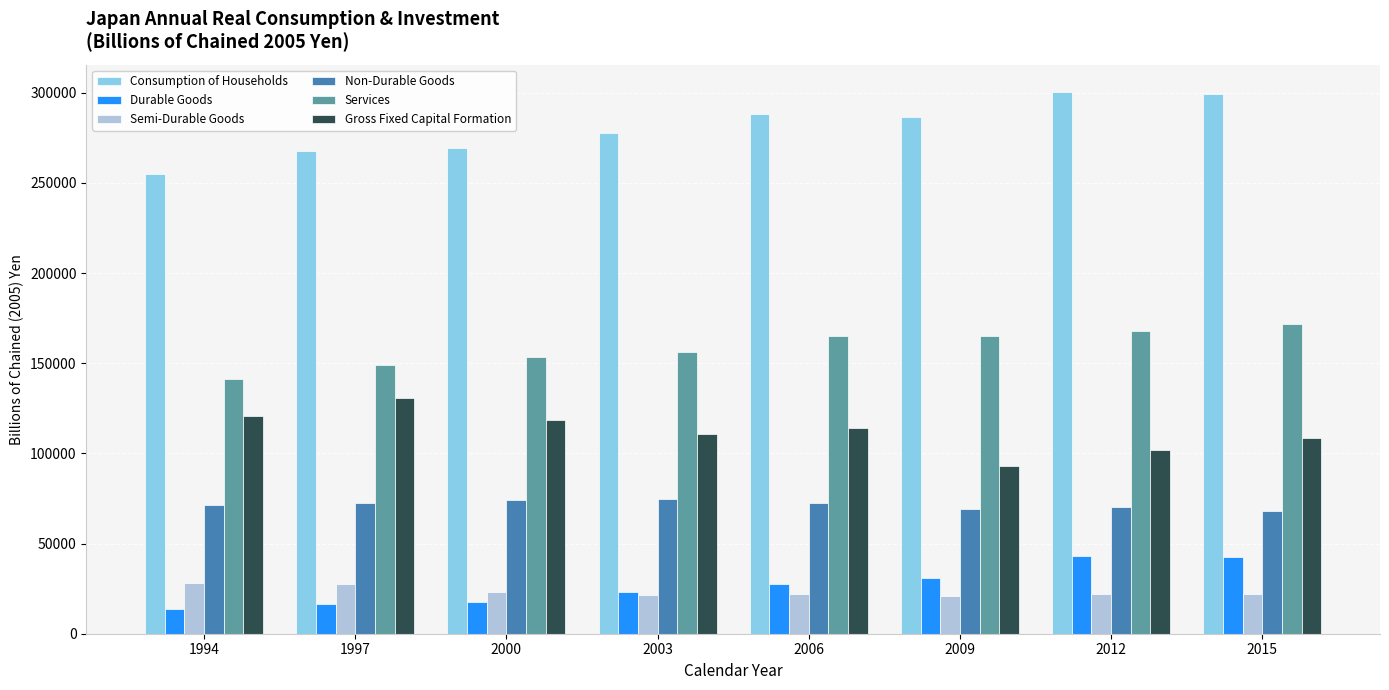

Count the number of data series in this chart.

6